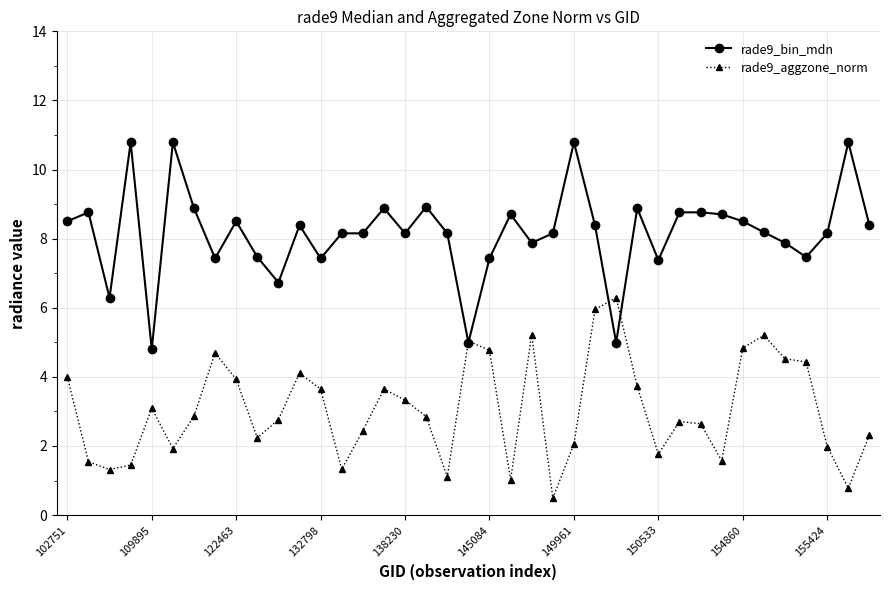

What is the minimum value for rade9_aggzone_norm?

0.5